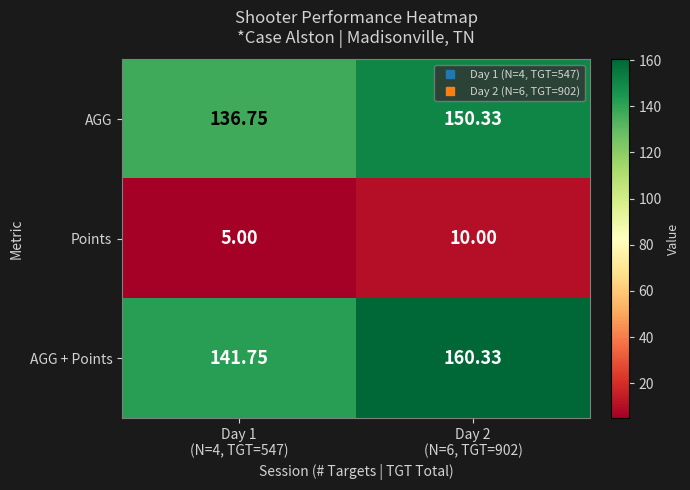

Which series has the largest total across all categories?

AGG + Points